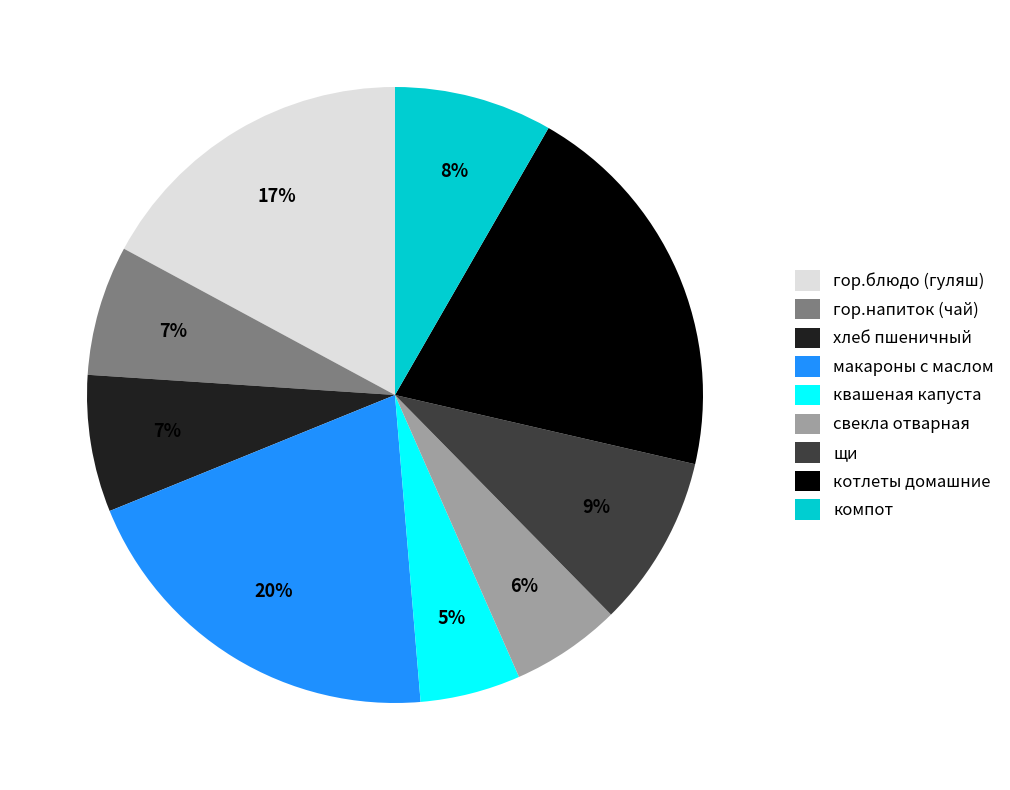

Is the sum of компот and гор.напиток (чай) greater than half?

No